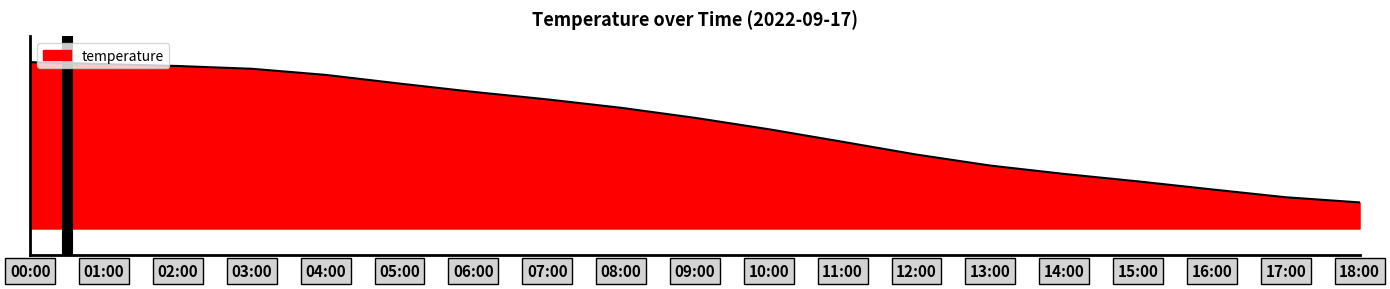

Between 15:00 and 07:00, which is larger?

07:00